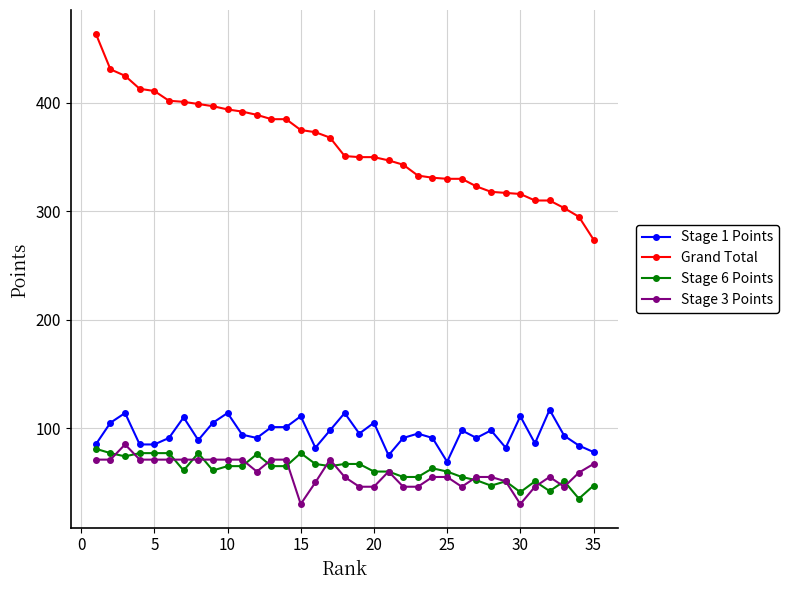

Which series has the largest total across all categories?

Grand Total